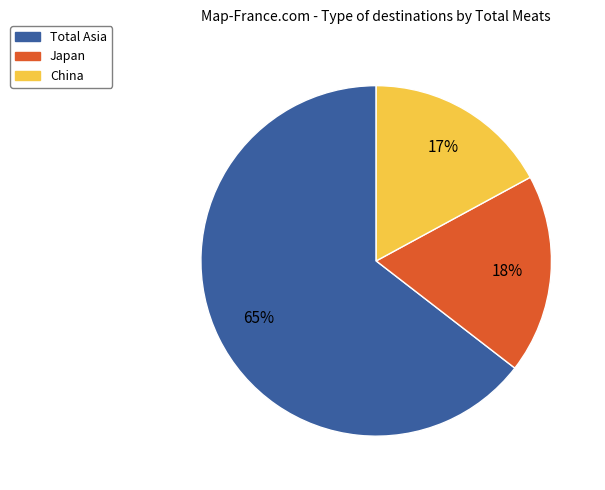

How many segments does this pie chart have?

3